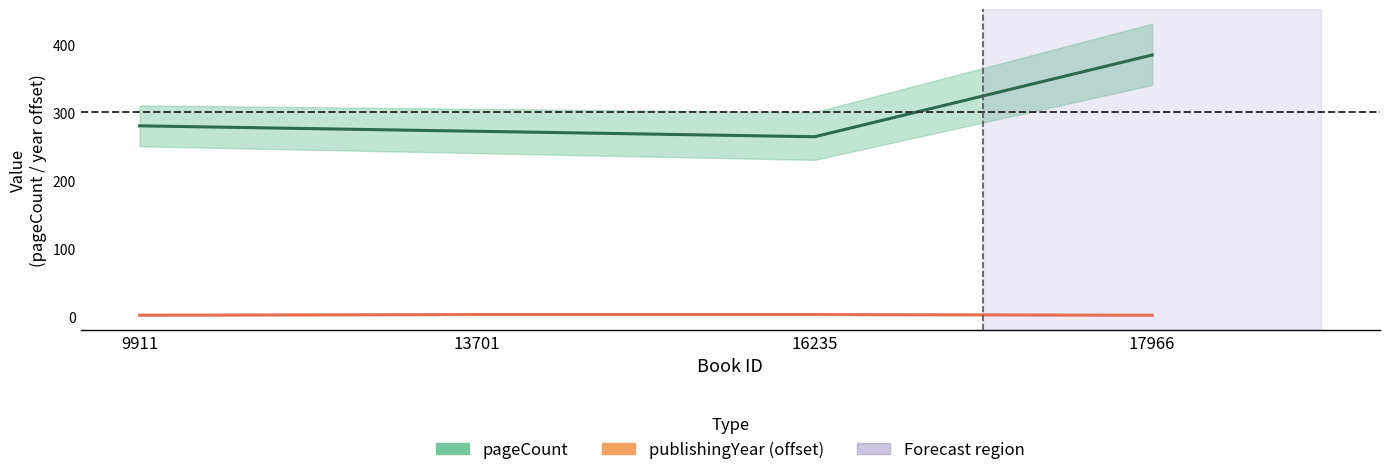

True or false: publishingYear (offset) and pageCount cross at least once.

False